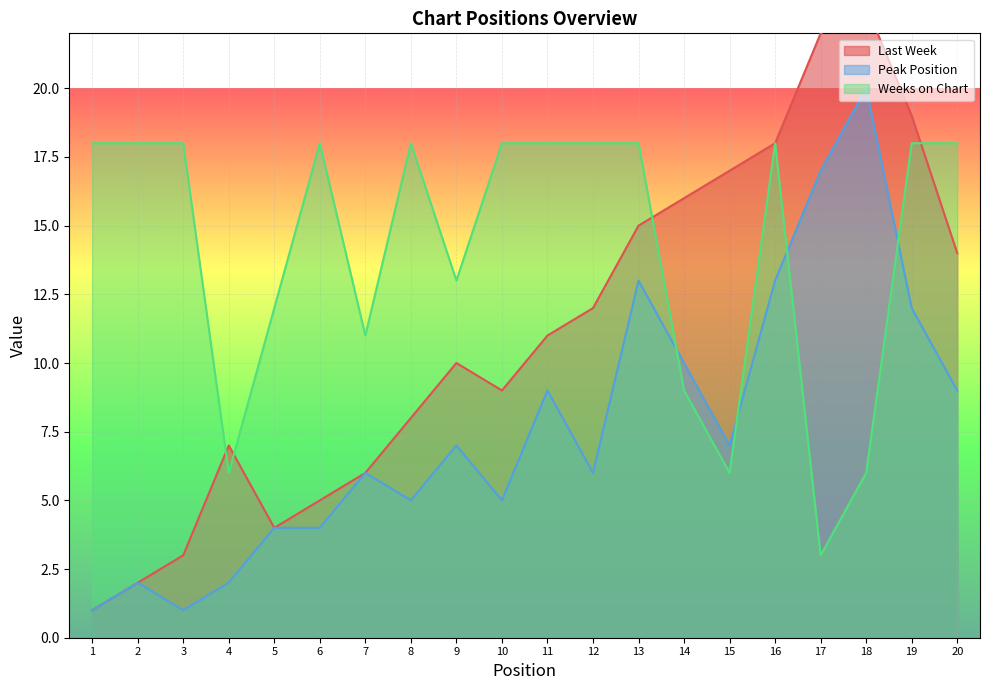

Is it true that Weeks on Chart equals 18 at 19?

True